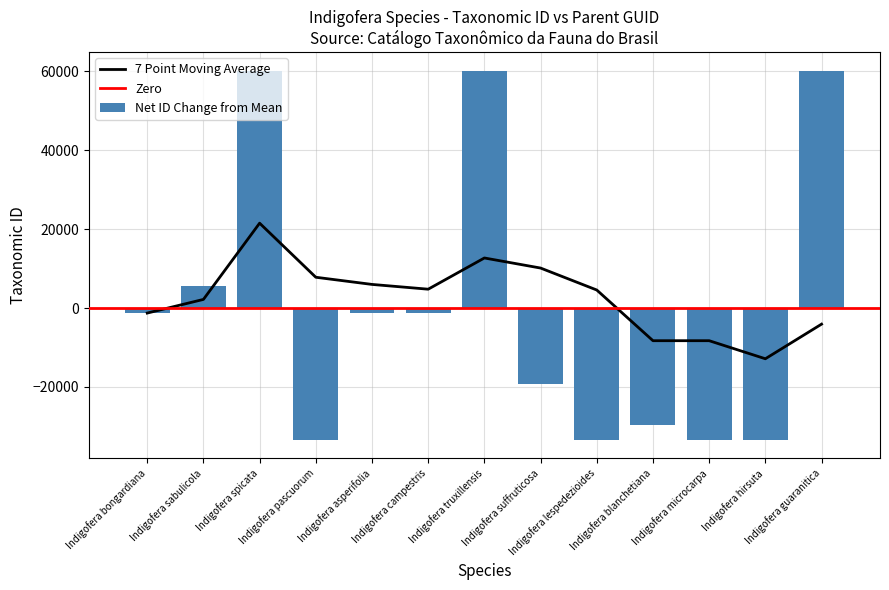

Reading left to right, transcribe all the data shown in this chart.

Indigofera bongardiana=-1282.5	Indigofera sabulicola=5642.5	Indigofera spicata=60195.5	Indigofera pascuorum=-33351.5	Indigofera asperifolia=-1286.5	Indigofera campestris=-1279.5	Indigofera truxillensis=60197.5	Indigofera suffruticosa=-19168.5	Indigofera lespedezioides=-33357.5	Indigofera blanchetiana=-29784.5	Indigofera microcarpa=-33354.5	Indigofera hirsuta=-33360.5	Indigofera guaranitica=60190.5